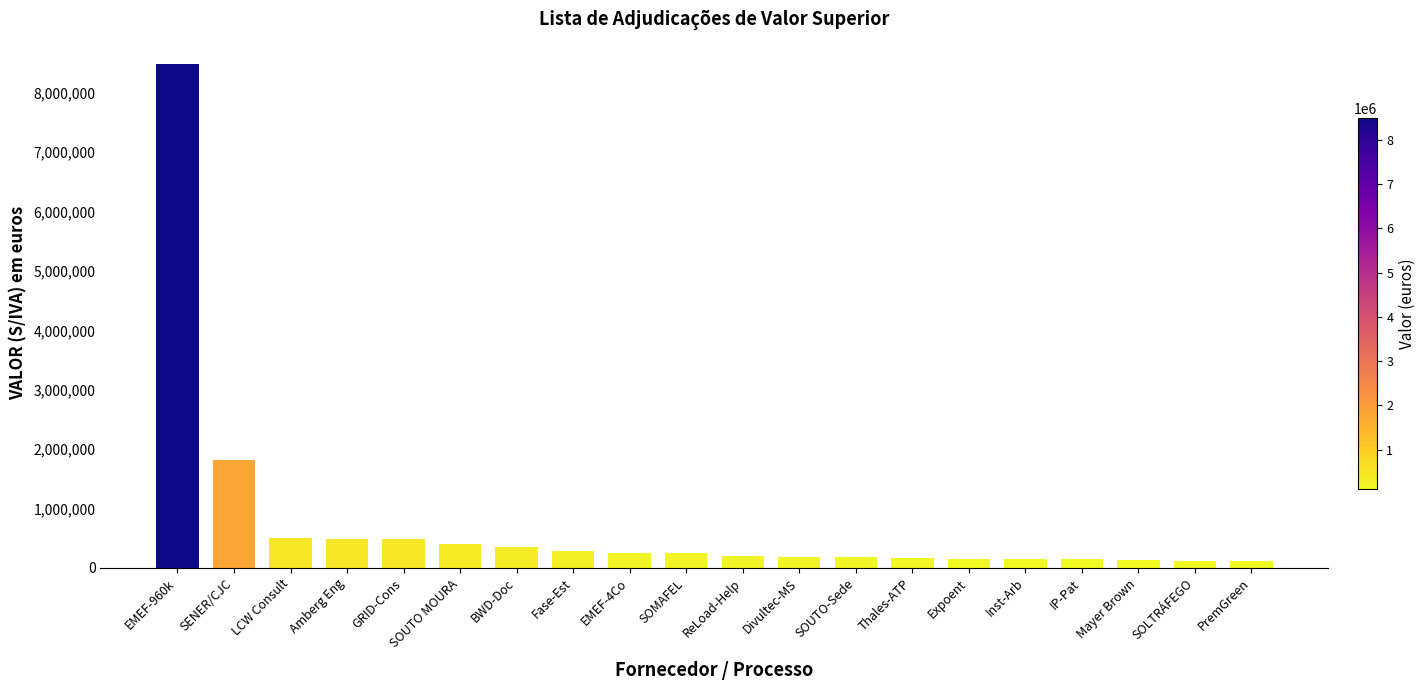

What is the label of the 3rd bar from the right?

Mayer Brown